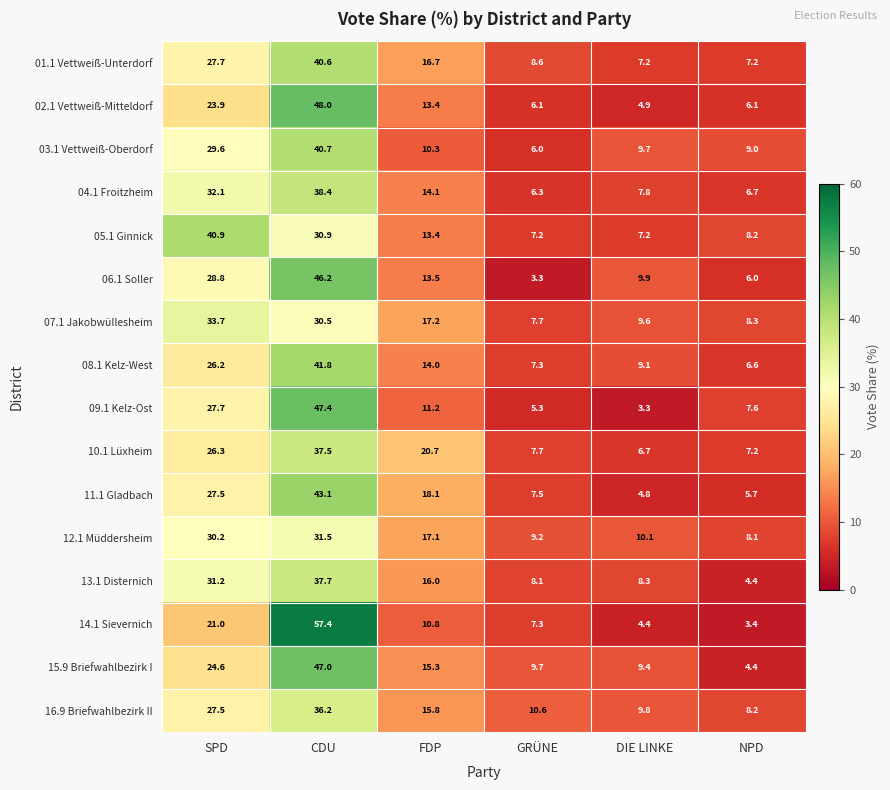

List the series in order of their peak value, lowest first.

12.1 Müddersheim, 07.1 Jakobwüllesheim, 16.9 Briefwahlbezirk II, 10.1 Lüxheim, 13.1 Disternich, 04.1 Froitzheim, 01.1 Vettweiß-Unterdorf, 03.1 Vettweiß-Oberdorf, 05.1 Ginnick, 08.1 Kelz-West, 11.1 Gladbach, 06.1 Soller, 15.9 Briefwahlbezirk I, 09.1 Kelz-Ost, 02.1 Vettweiß-Mitteldorf, 14.1 Sievernich